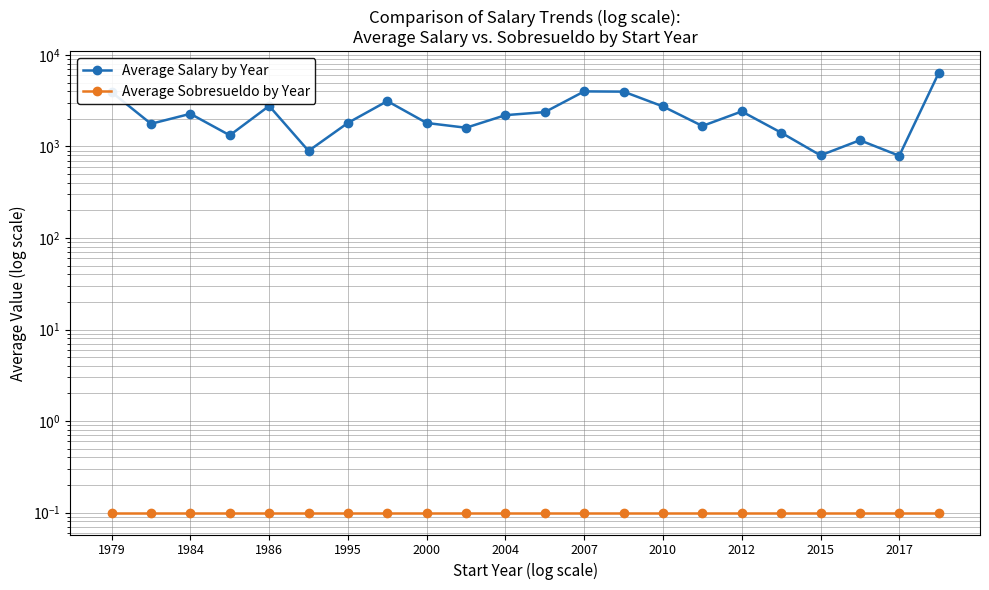

Rank the series at 2010 from lowest to highest value.

Average Sobresueldo by Year, Average Salary by Year